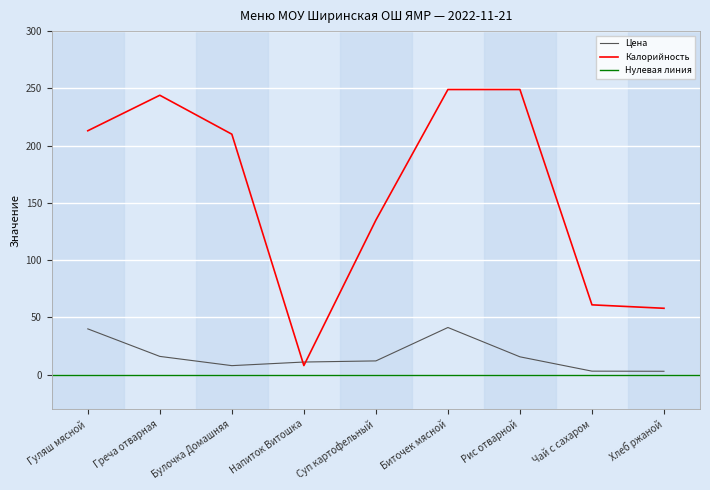

Which series has the largest range (max minus min)?

Калорийность